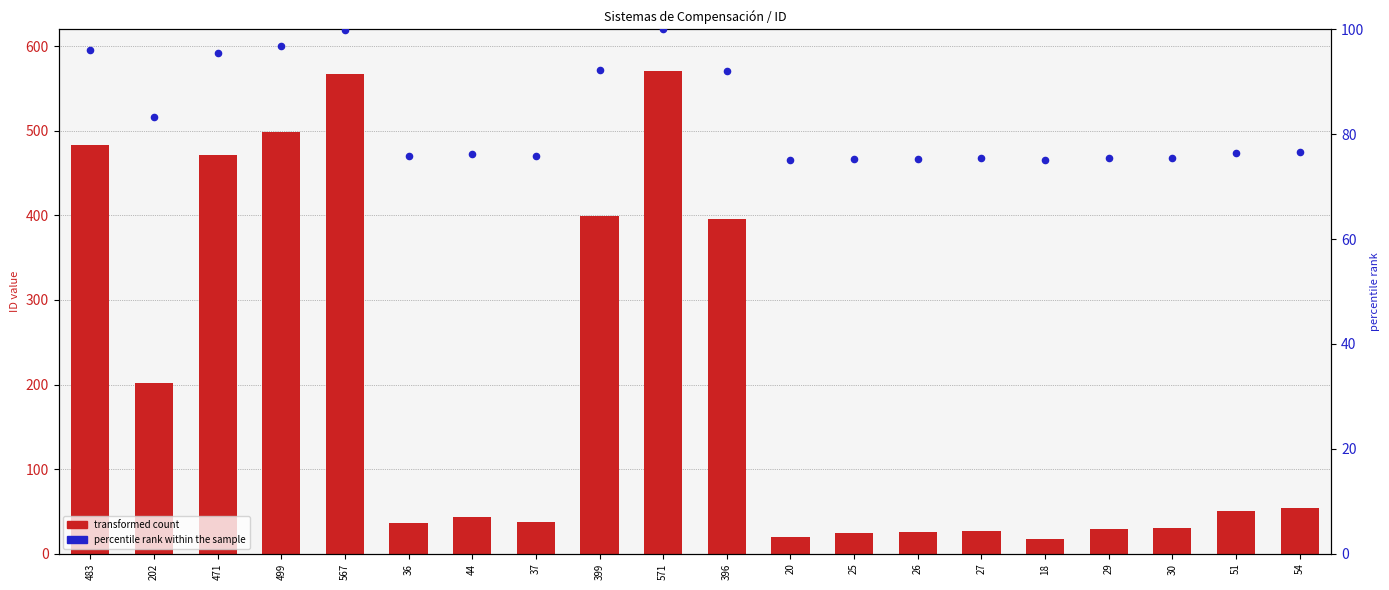

What are all the series names shown in the legend?

transformed count, percentile rank within the sample